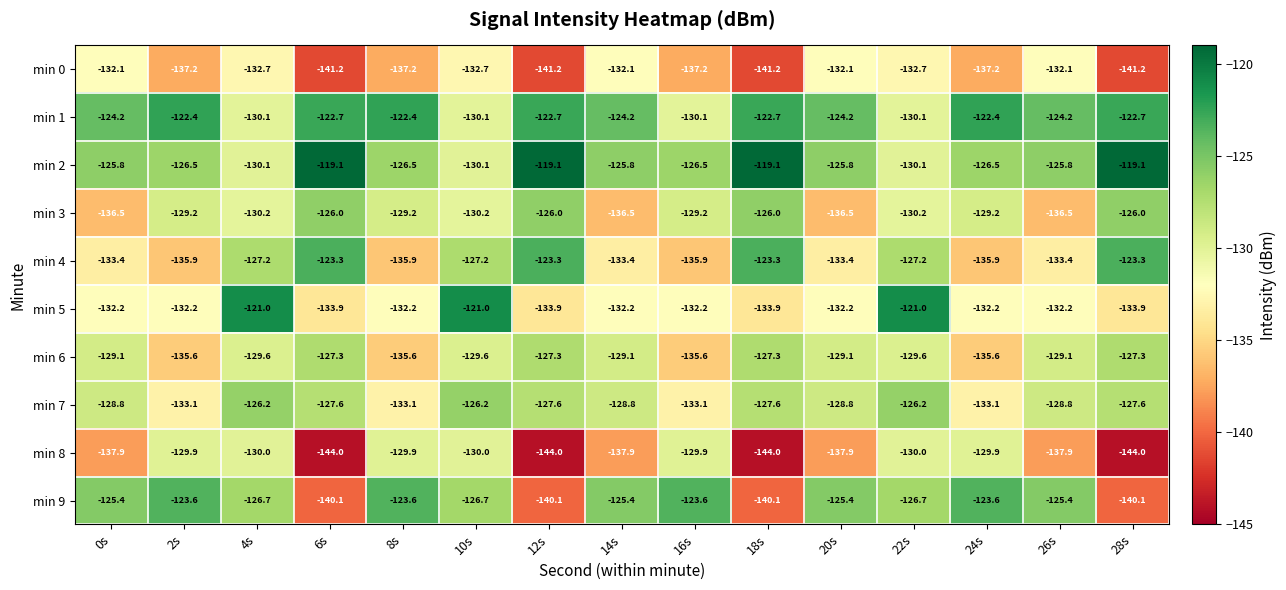

What is the spread (max minus min) of values at 24s?

14.8